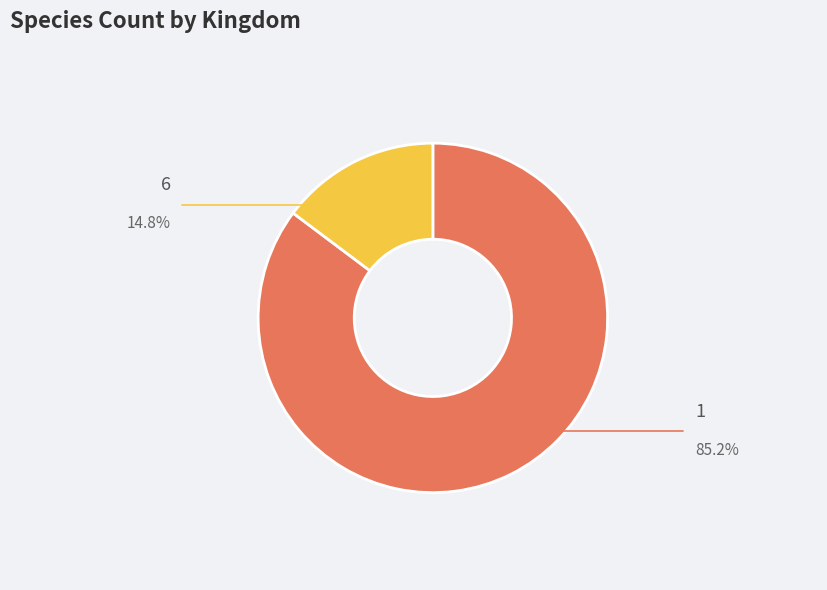

Which category accounts for the majority?

1